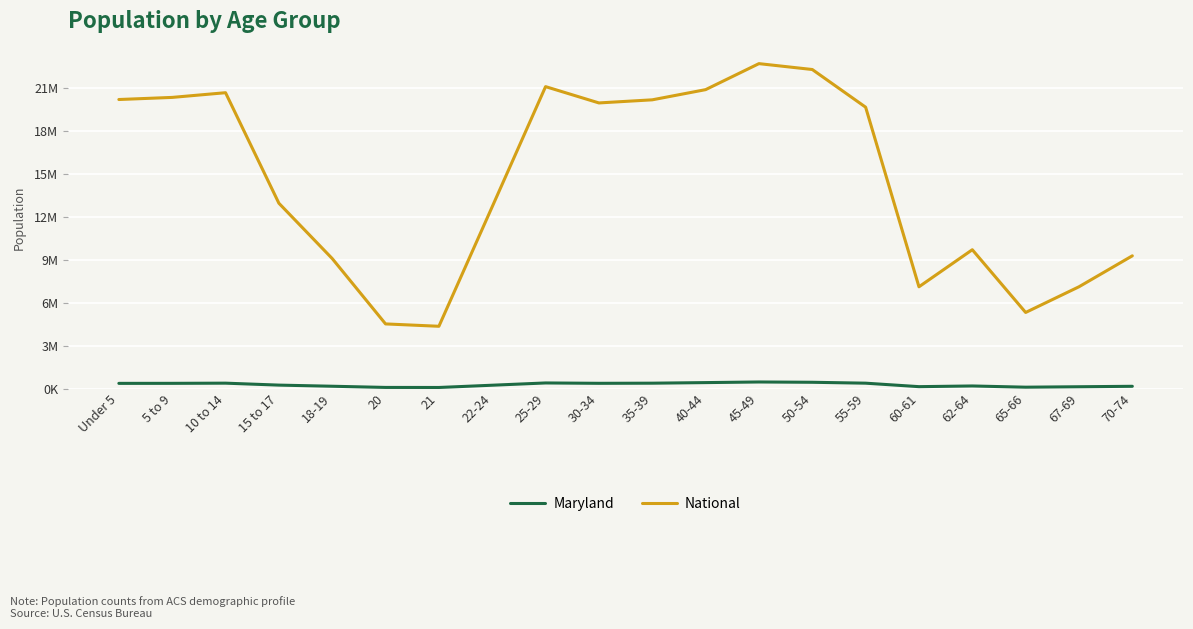

True or false: Maryland and National intersect in this chart.

False